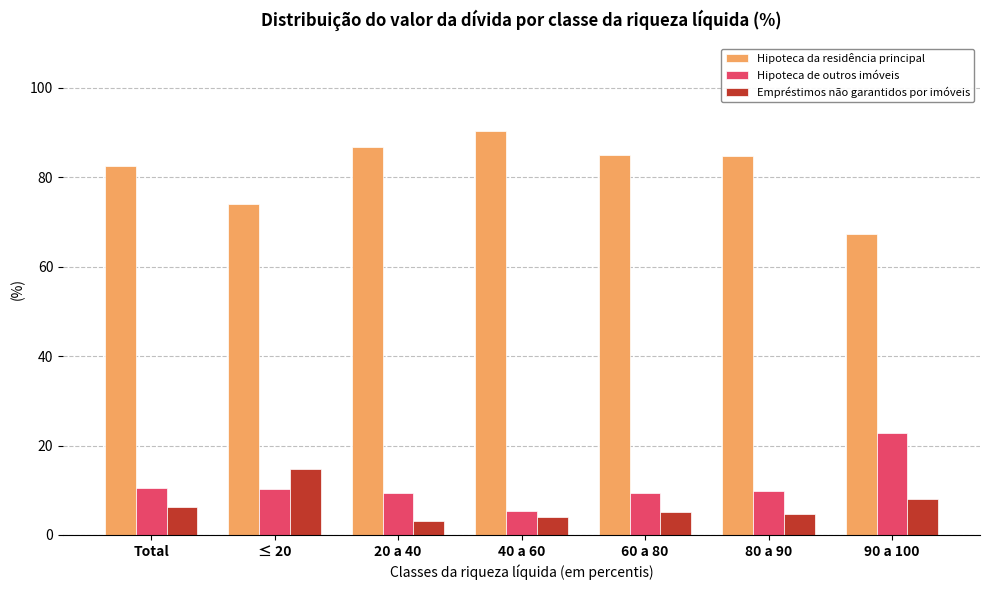

Rank the series by their maximum value, from highest to lowest.

Hipoteca da residência principal, Hipoteca de outros imóveis, Empréstimos não garantidos por imóveis